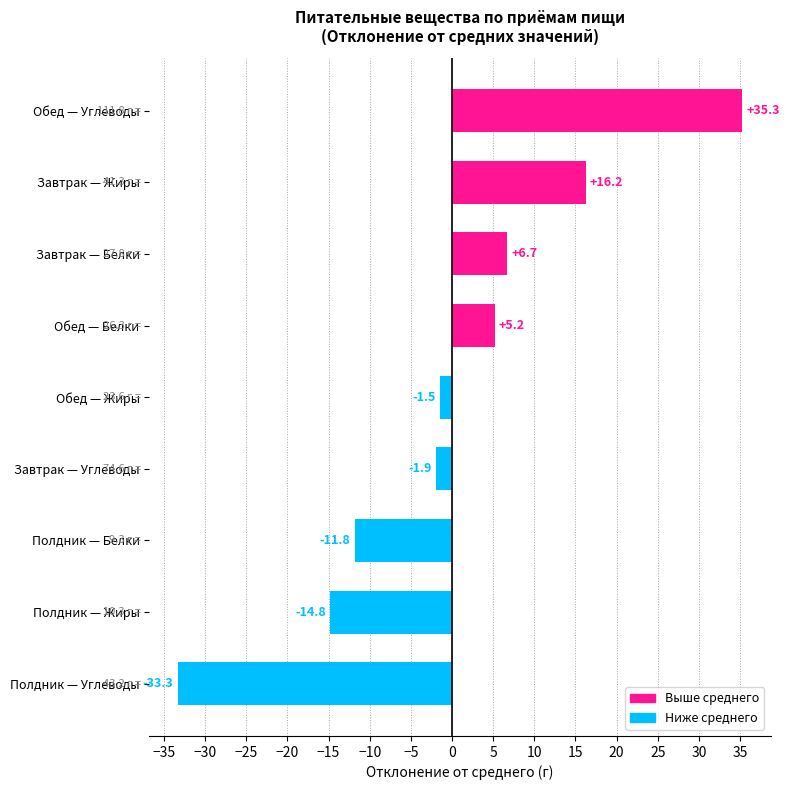

What is the minimum value shown in the chart?

-33.3